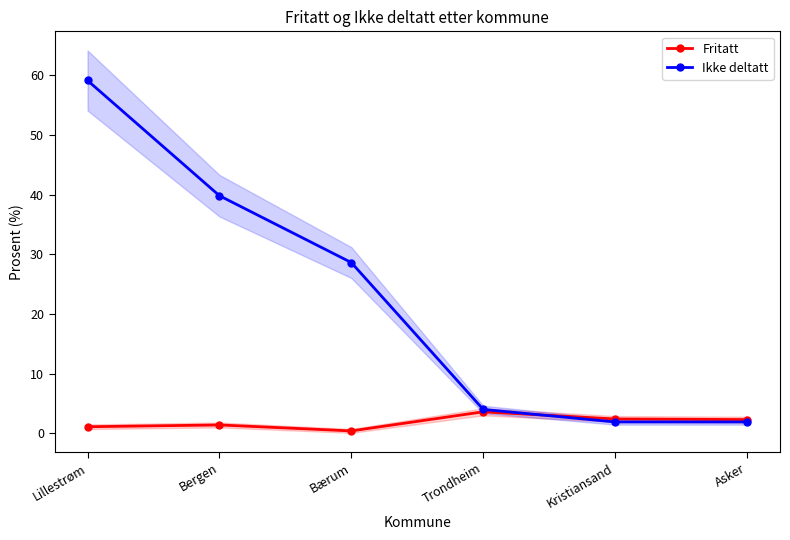

What is the spread (max minus min) of values at Bærum?

28.2